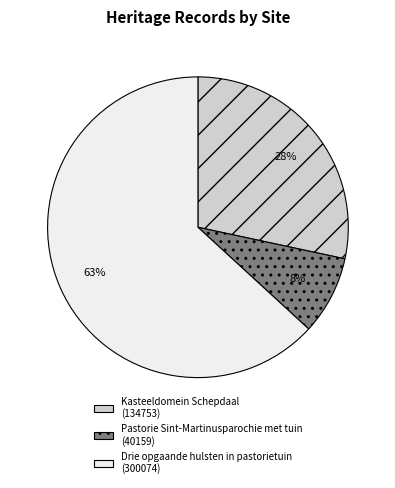

How many slices are in this pie chart?

3